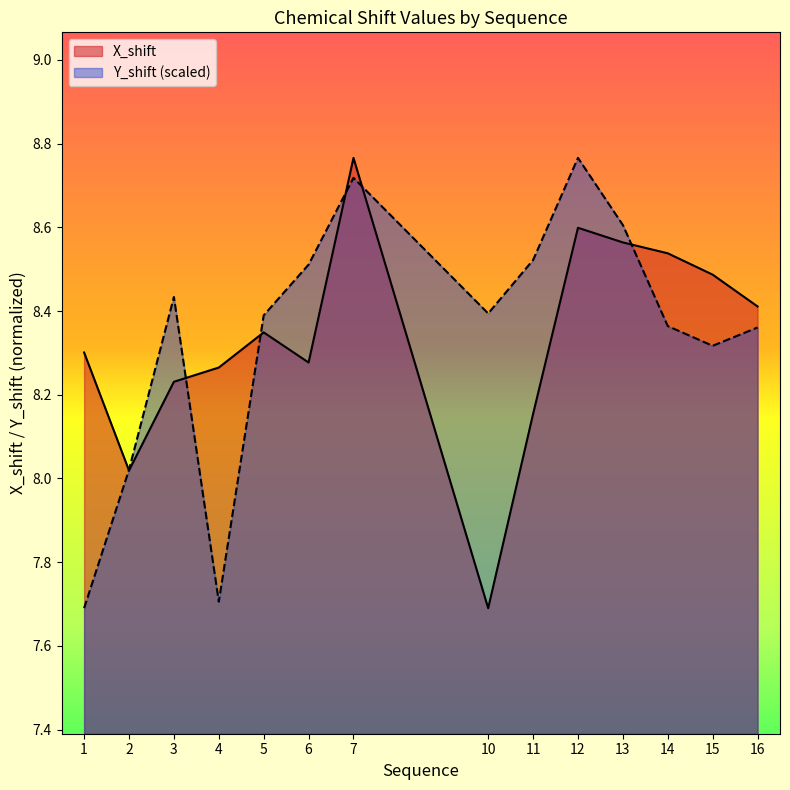

What is the maximum value shown in the chart?

8.8